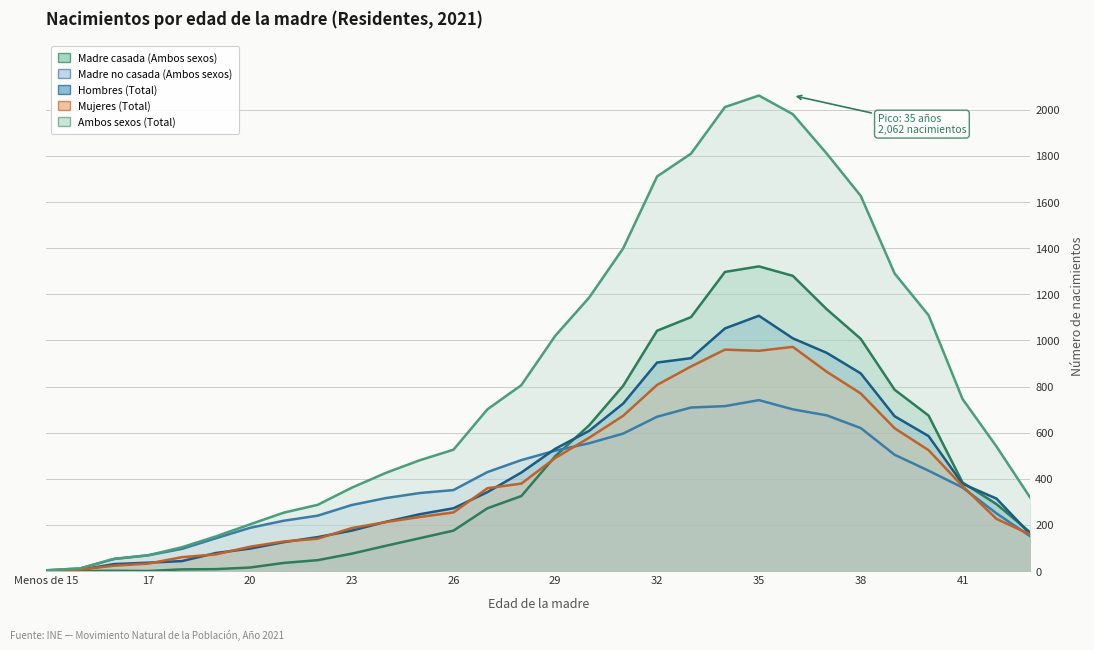

How many data points does each series have?

30